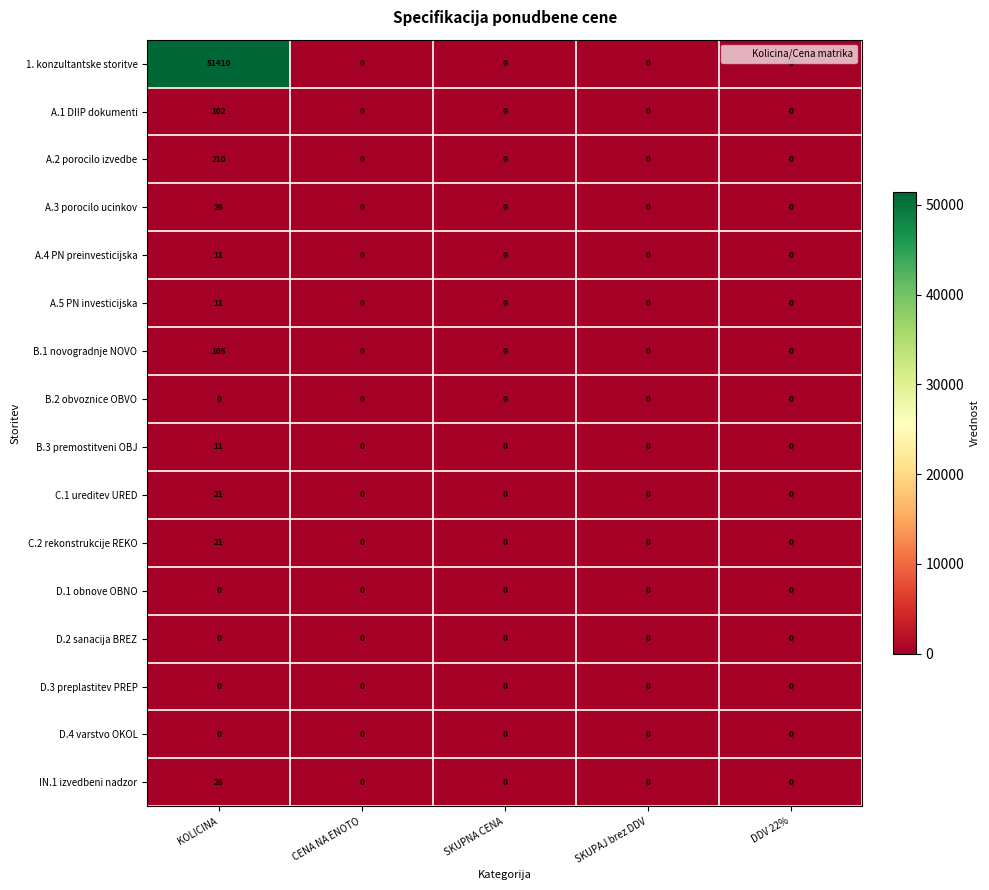

Which series has the largest range (max minus min)?

1. konzultantske storitve